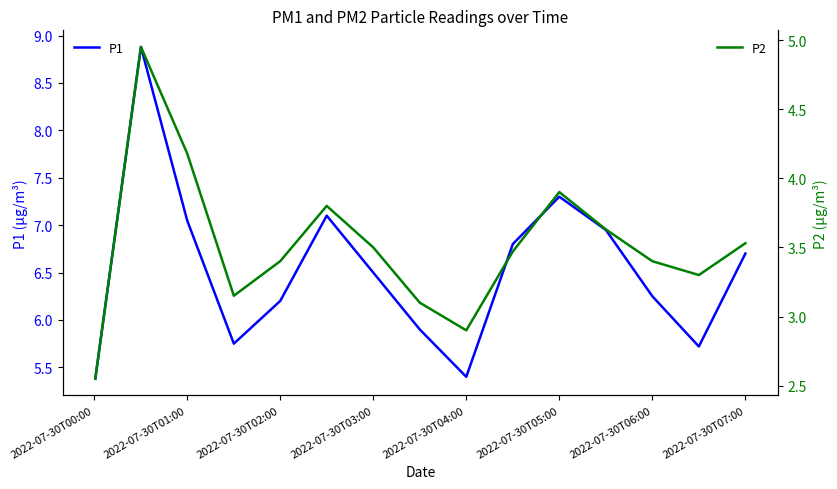

Rank the series by their maximum value, from highest to lowest.

P1, P2